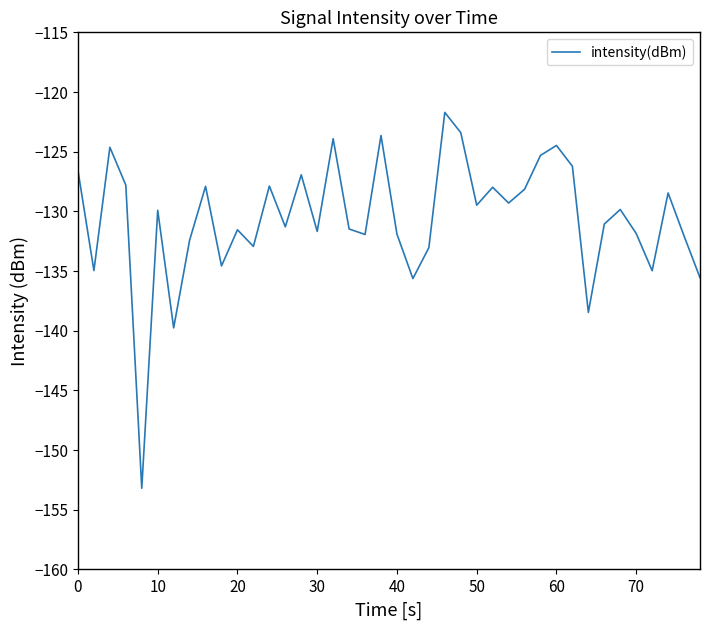

What is the minimum value shown in the chart?

-153.2